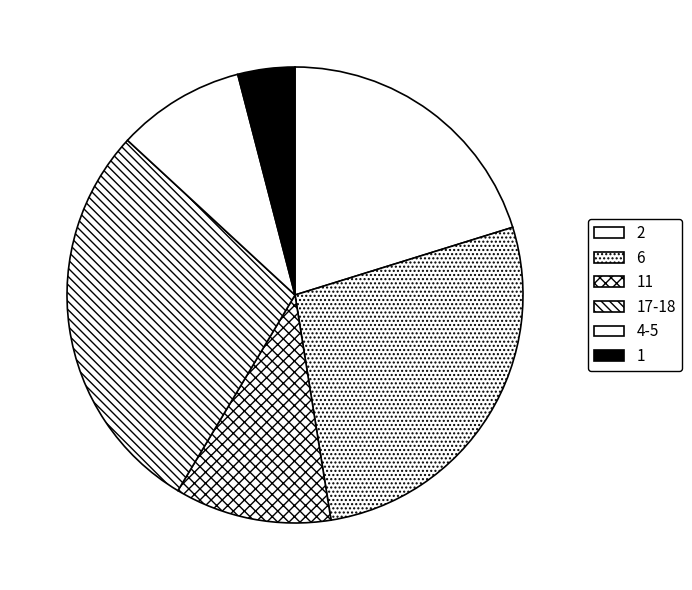

Does 1 represent more than half of the total?

No